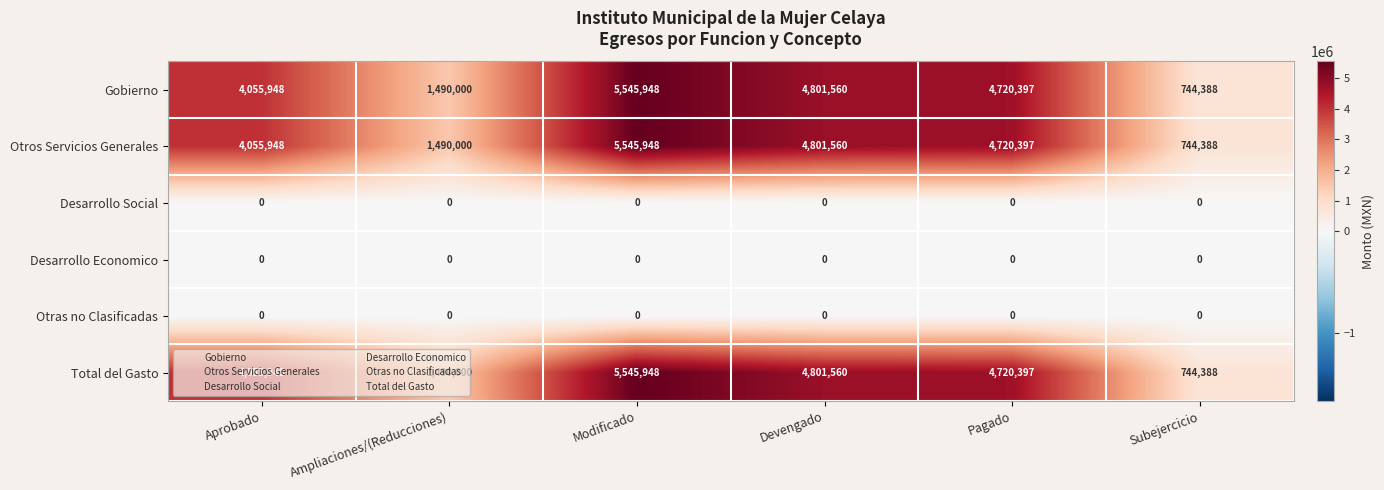

What is the spread (max minus min) of values at Subejercicio?

744388